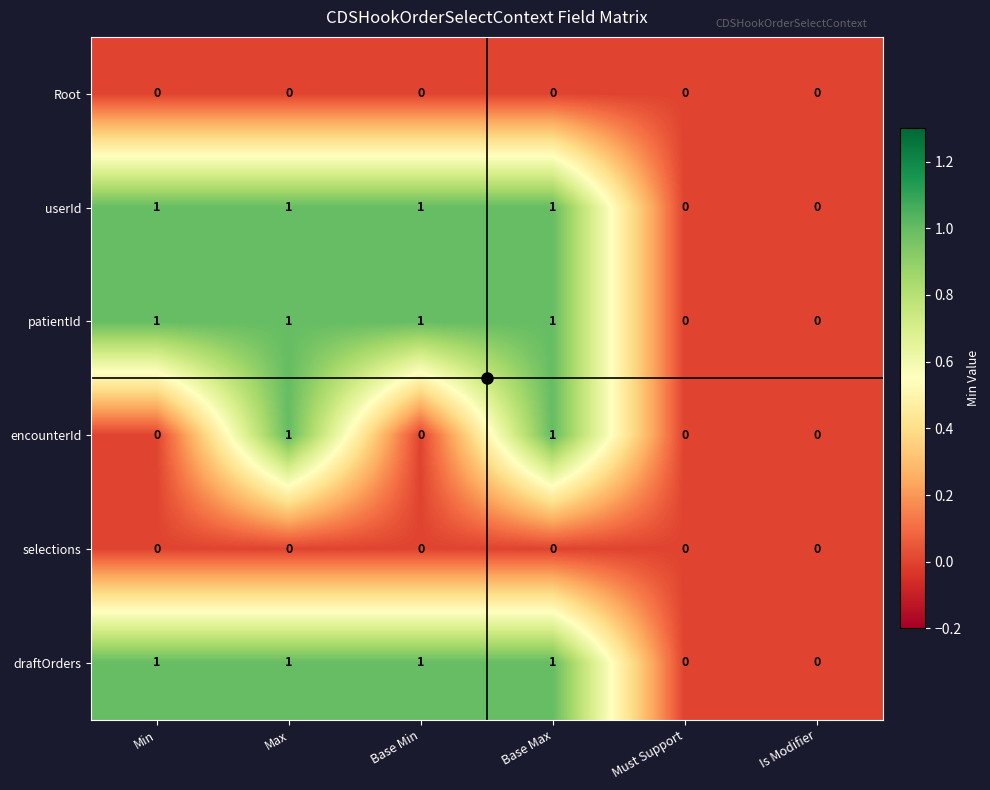

Is the value of selections at Is Modifier greater than the value of encounterId at Max?

No